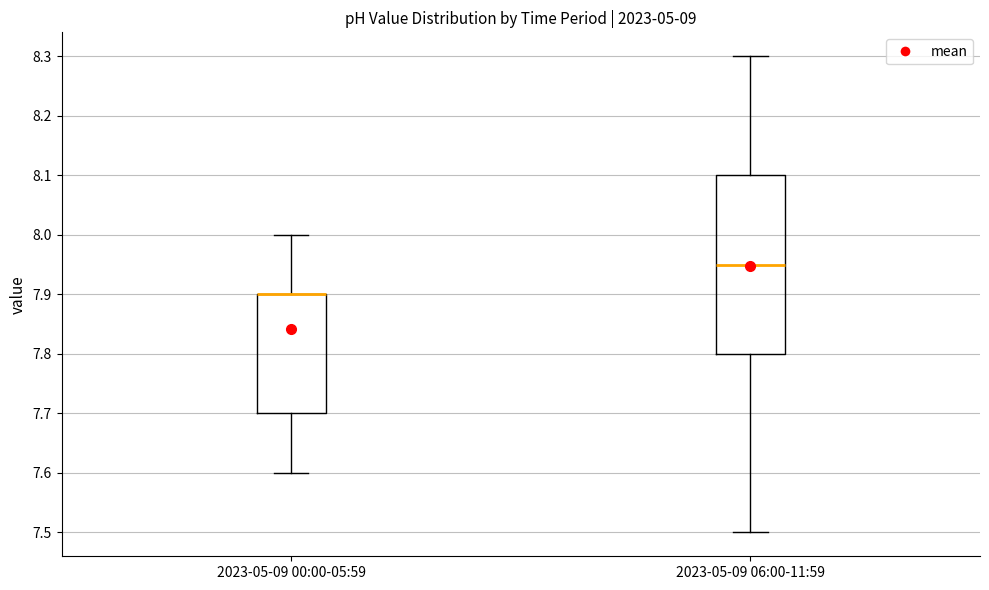

Reading left to right, transcribe this box plot: for each box, give where its median line is, the range the box spans, and where its two whiskers end, as read against the y-axis. The values are not printed on the chart, so give them approximately, as read against the axis.

2023-05-09 00:00-05:59: median 7.90 (drawn on the box's upper edge), box 7.70 to 7.90, whiskers 7.60 to 8.00
2023-05-09 06:00-11:59: median 7.95, box 7.80 to 8.10, whiskers 7.50 to 8.30